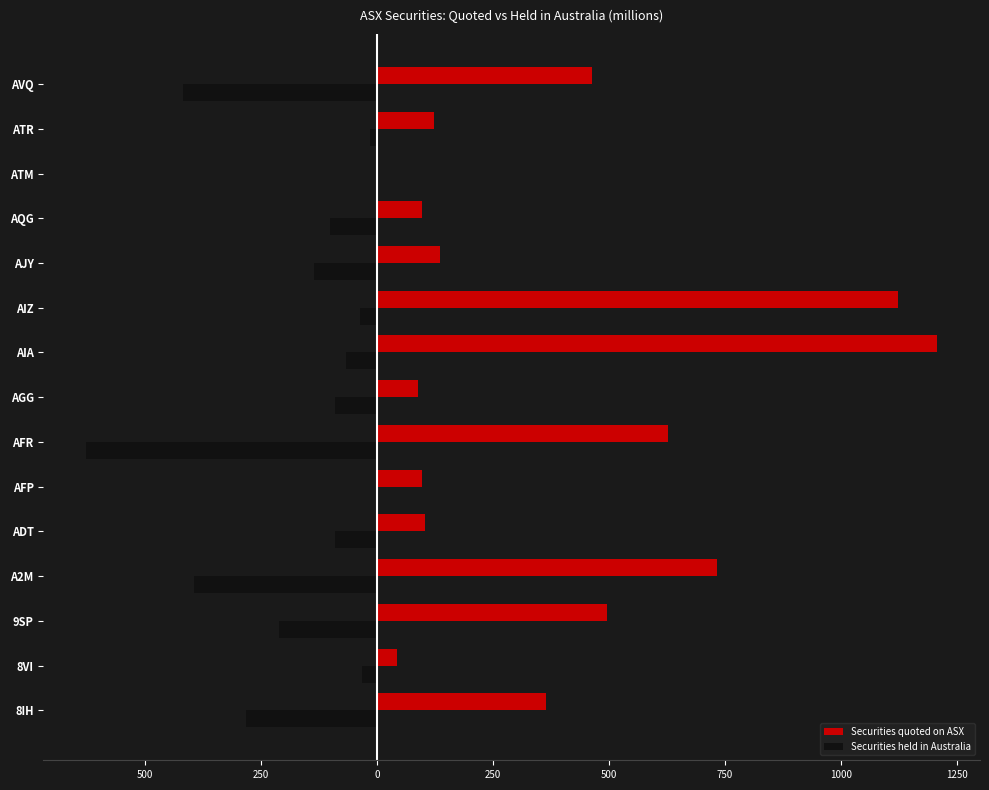

What are all the series names shown in the legend?

Securities quoted on ASX, Securities held in Australia